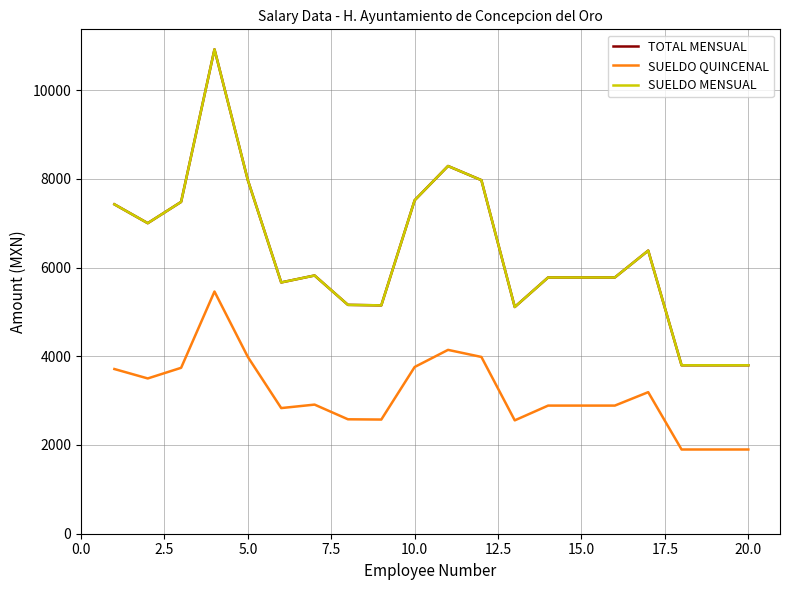

Does the chart display data point markers on the line(s)?

No